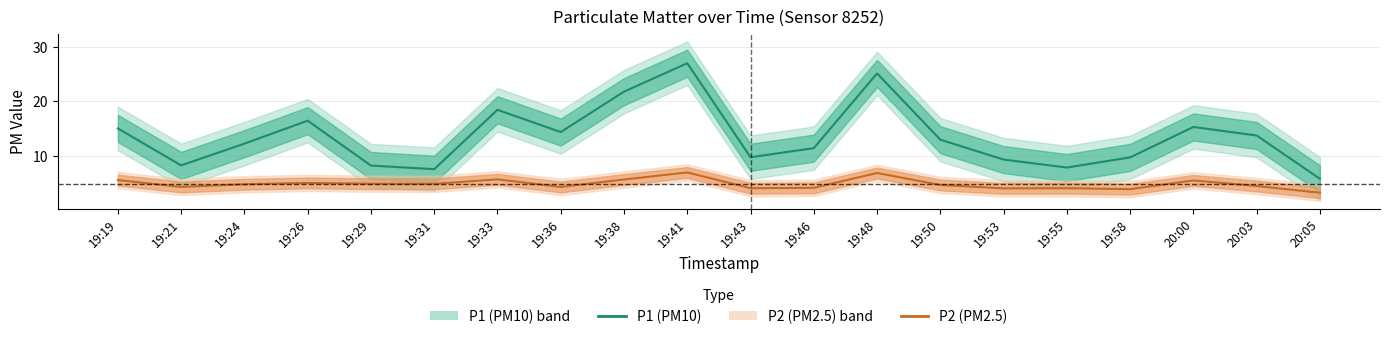

What is the sum of the P2 (PM2.5) values at 20:05 and 19:55?

7.2